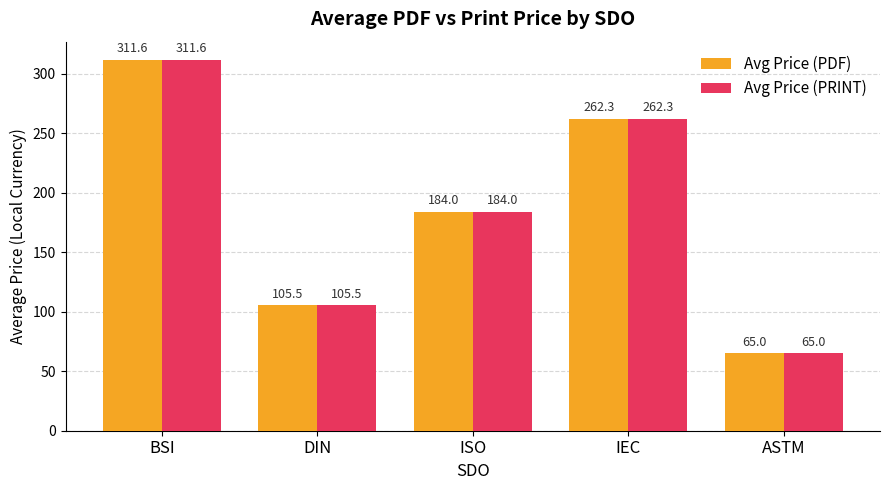

Reading left to right, list all the values displayed in this chart.

Avg Price (PDF): BSI=311.6	DIN=105.5	ISO=184.0	IEC=262.3	ASTM=65.0
Avg Price (PRINT): BSI=311.6	DIN=105.5	ISO=184.0	IEC=262.3	ASTM=65.0